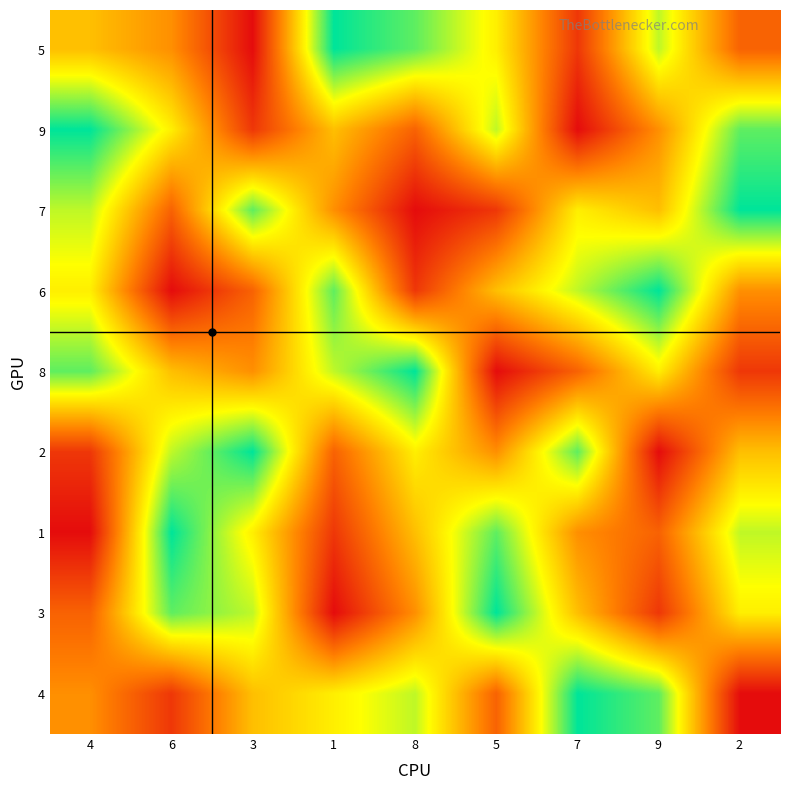

At which category is the sum across all series the highest?

4